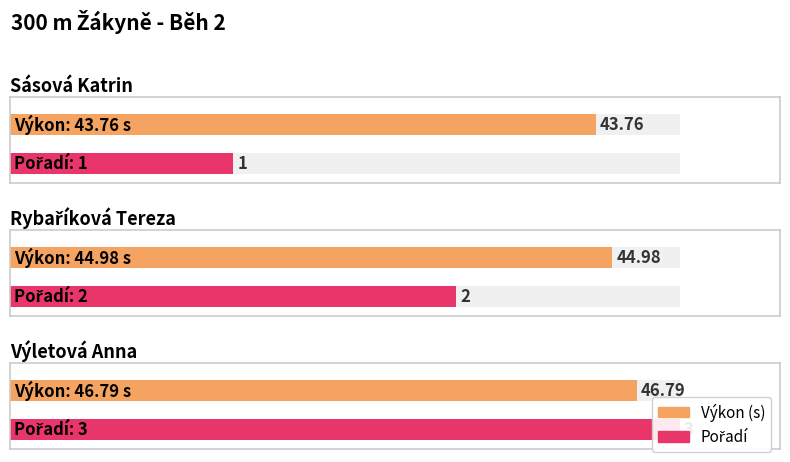

Reading right to left, list all the values displayed in this chart.

Výkon: Výletová Anna=46.8	Rybaříková Tereza=45.0	Sásová Katrin=43.8
Pořadí: Výletová Anna=3.0	Rybaříková Tereza=2.0	Sásová Katrin=1.0